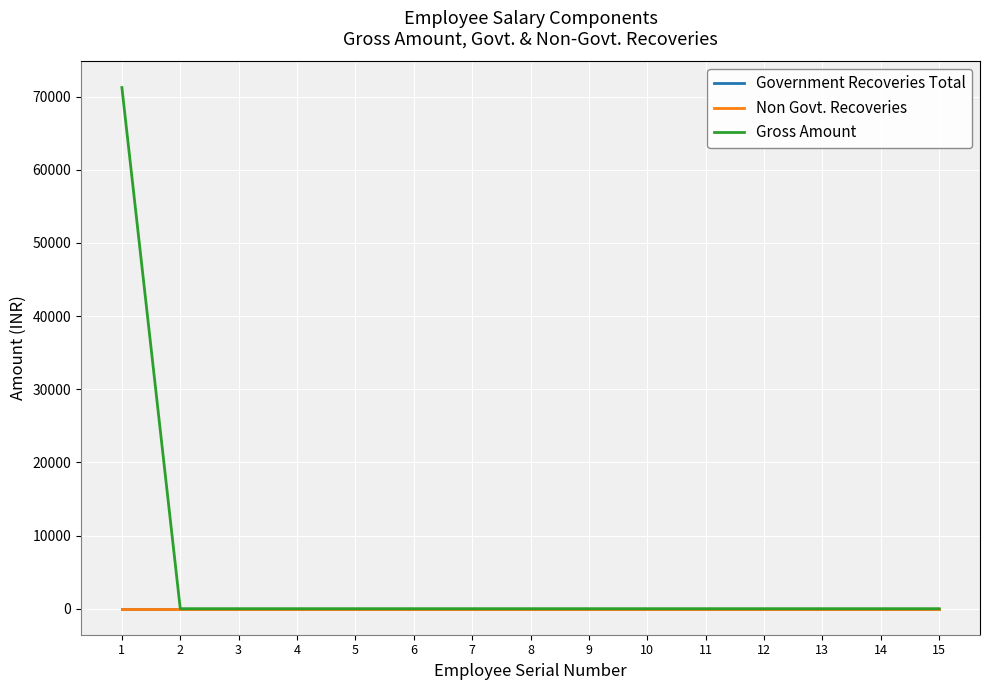

Which series has the widest spread of values?

Gross Amount